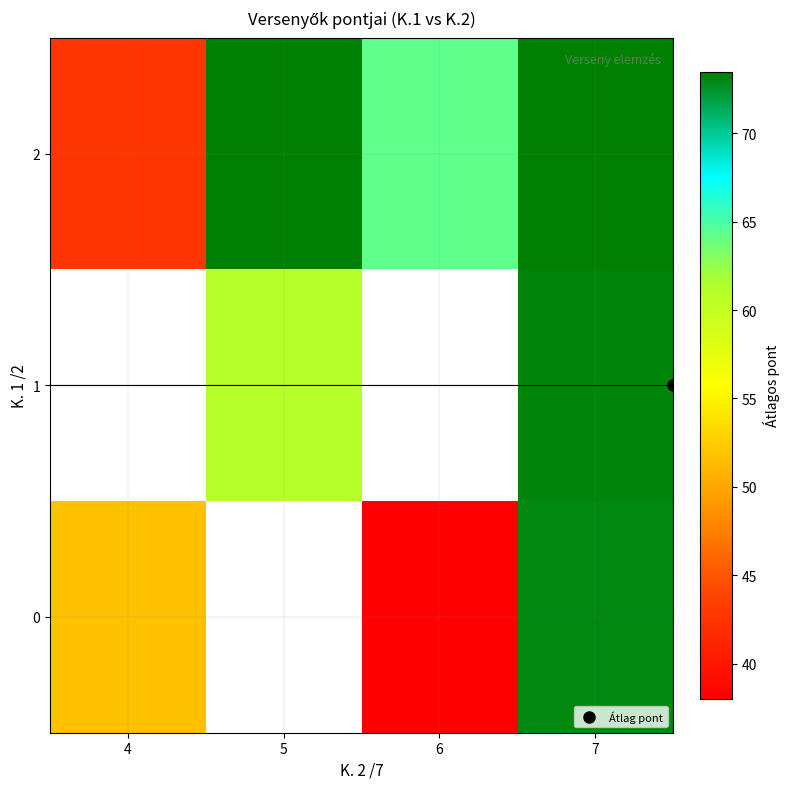

List the series in order of their peak value, lowest first.

0, 1, 2